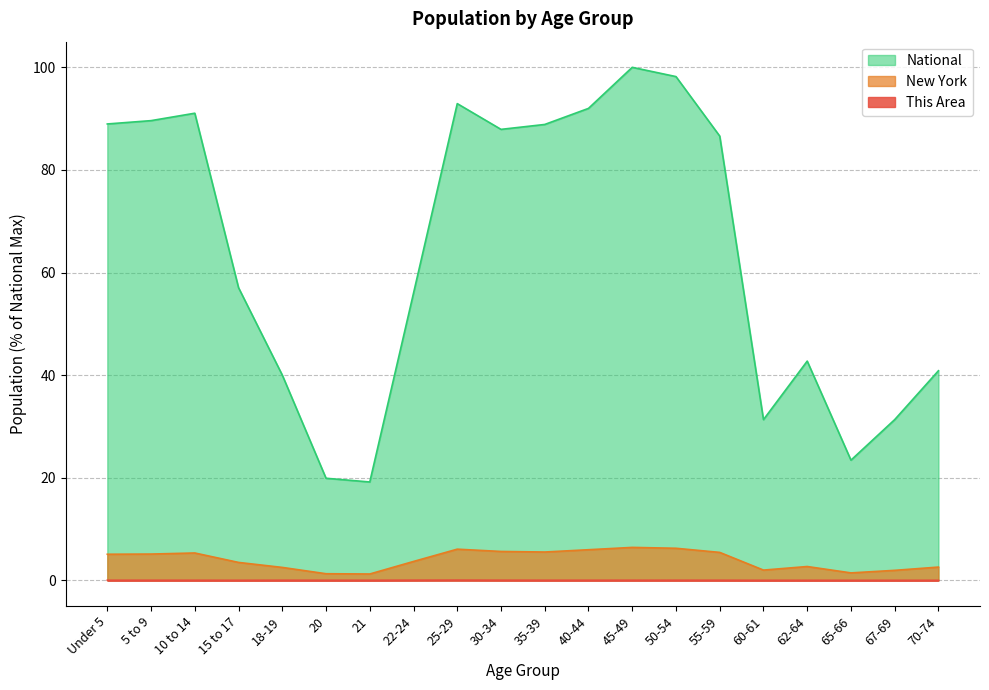

Between 30-34 and 45-49, which series saw the biggest shift?

National